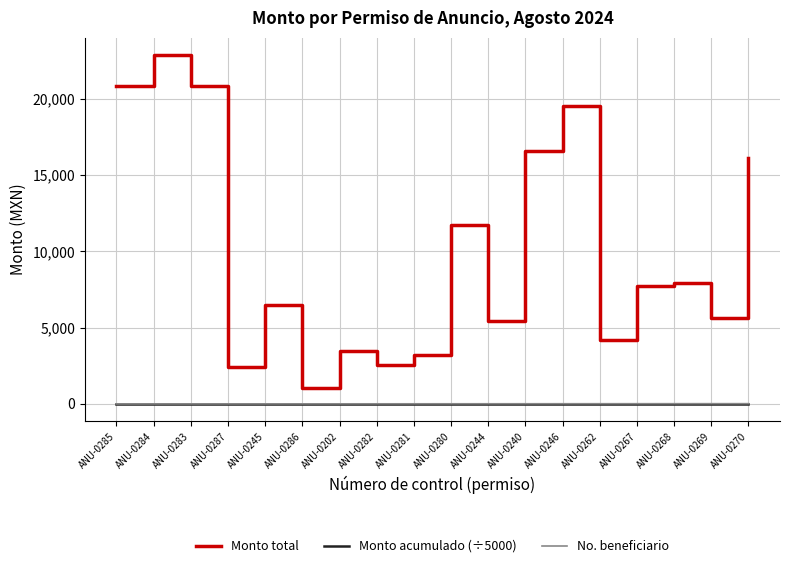

True or false: No. beneficiario and Monto total cross at least once.

False